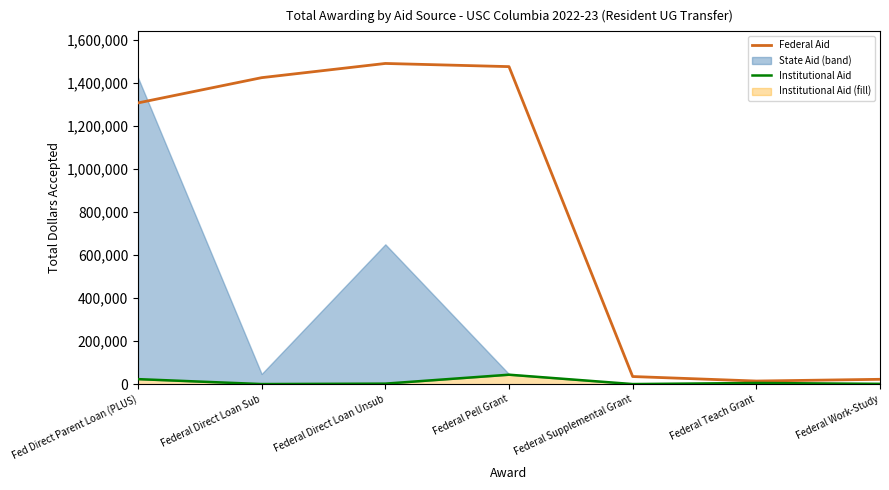

What is the label of the 7th point from the right?

Fed Direct Parent Loan (PLUS)